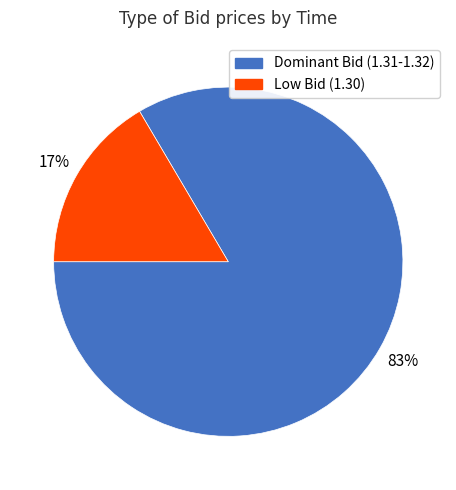

Do Low Bid (1.30) and Dominant Bid (1.31-1.32) together represent more than half of the pie?

Yes